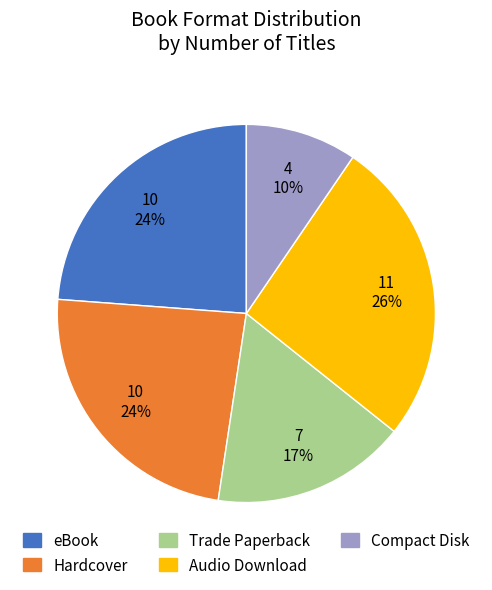

To the nearest percent, what is the average slice percentage?

20%